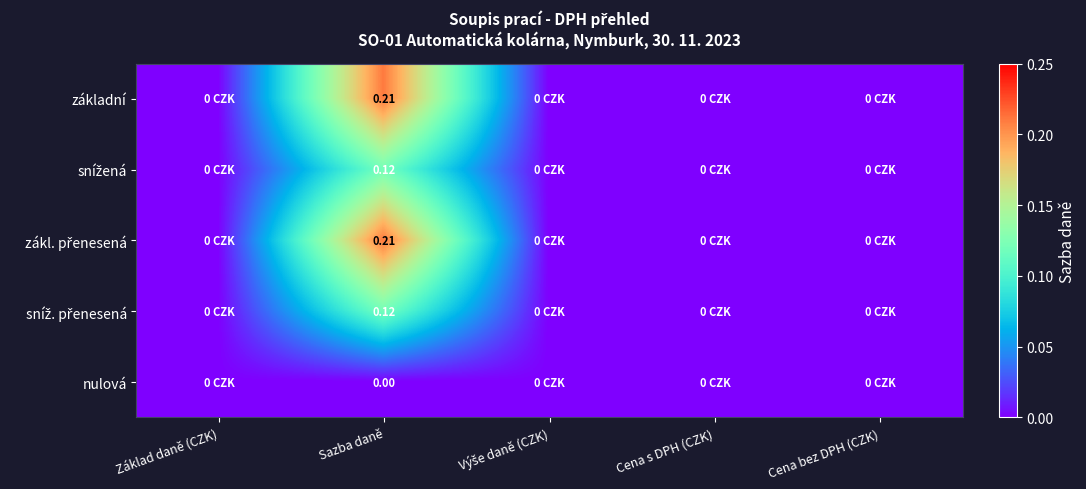

Count the number of categories in the chart.

5